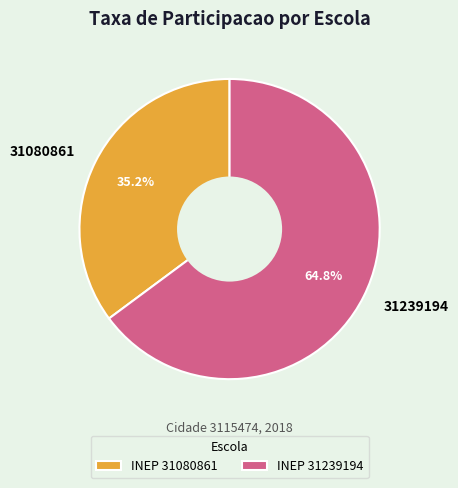

Count the number of slices in the pie.

2